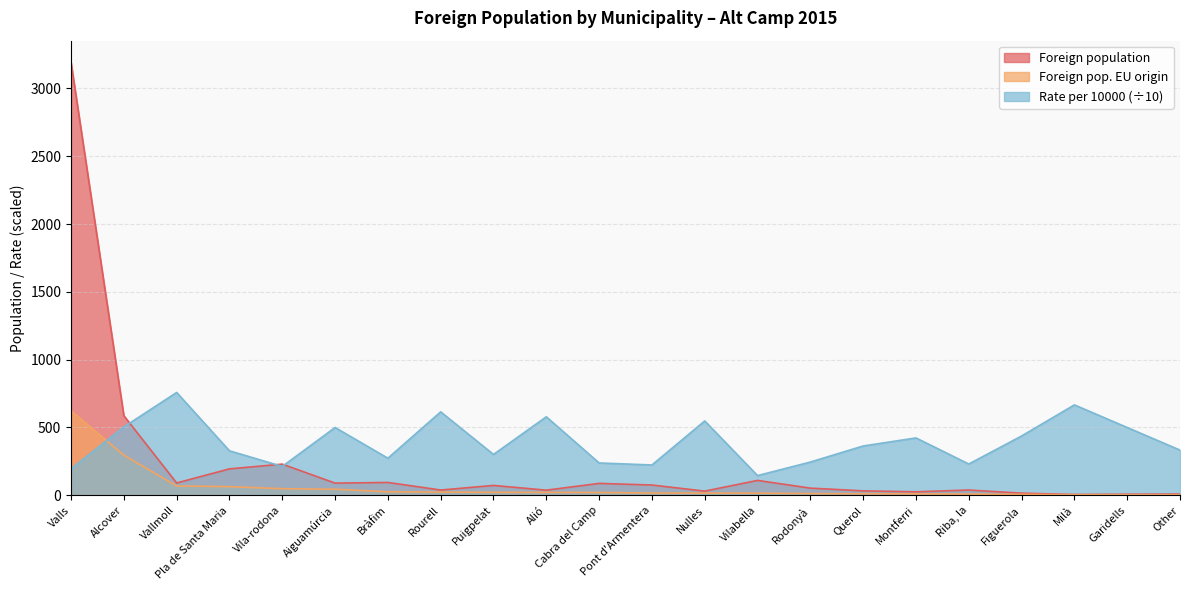

Reading left to right, list all the values displayed in this chart.

Foreign population: Valls=3192.0	Alcover=587.0	Vallmoll=91.0	Pla de Santa Maria=195.0	Vila-rodona=230.0	Aiguamúrcia=90.0	Bràfim=95.0	Rourell=39.0	Puigpelat=73.0	Alió=38.0	Cabra del Camp=88.0	Pont d'Armentera=76.0	Nulles=31.0	Vilabella=110.0	Rodonyà=53.0	Querol=33.0	Montferri=26.0	Riba, la=39.0	Figuerola=16.0	Milà=6.0	Garidells=8.0	Other=9.0
Foreign pop. EU origin: Valls=623.0	Alcover=296.0	Vallmoll=69.0	Pla de Santa Maria=64.0	Vila-rodona=49.0	Aiguamúrcia=45.0	Bràfim=26.0	Rourell=24.0	Puigpelat=22.0	Alió=22.0	Cabra del Camp=21.0	Pont d'Armentera=17.0	Nulles=17.0	Vilabella=16.0	Rodonyà=13.0	Querol=12.0	Montferri=11.0	Riba, la=9.0	Figuerola=7.0	Milà=4.0	Garidells=4.0	Other=3.0
Rate per 10000: Valls=195.2	Alcover=504.3	Vallmoll=758.2	Pla de Santa Maria=328.2	Vila-rodona=213.0	Aiguamúrcia=500.0	Bràfim=273.7	Rourell=615.4	Puigpelat=301.4	Alió=578.9	Cabra del Camp=238.6	Pont d'Armentera=223.7	Nulles=548.4	Vilabella=145.5	Rodonyà=245.3	Querol=363.6	Montferri=423.1	Riba, la=230.8	Figuerola=437.5	Milà=666.7	Garidells=500.0	Other=333.3